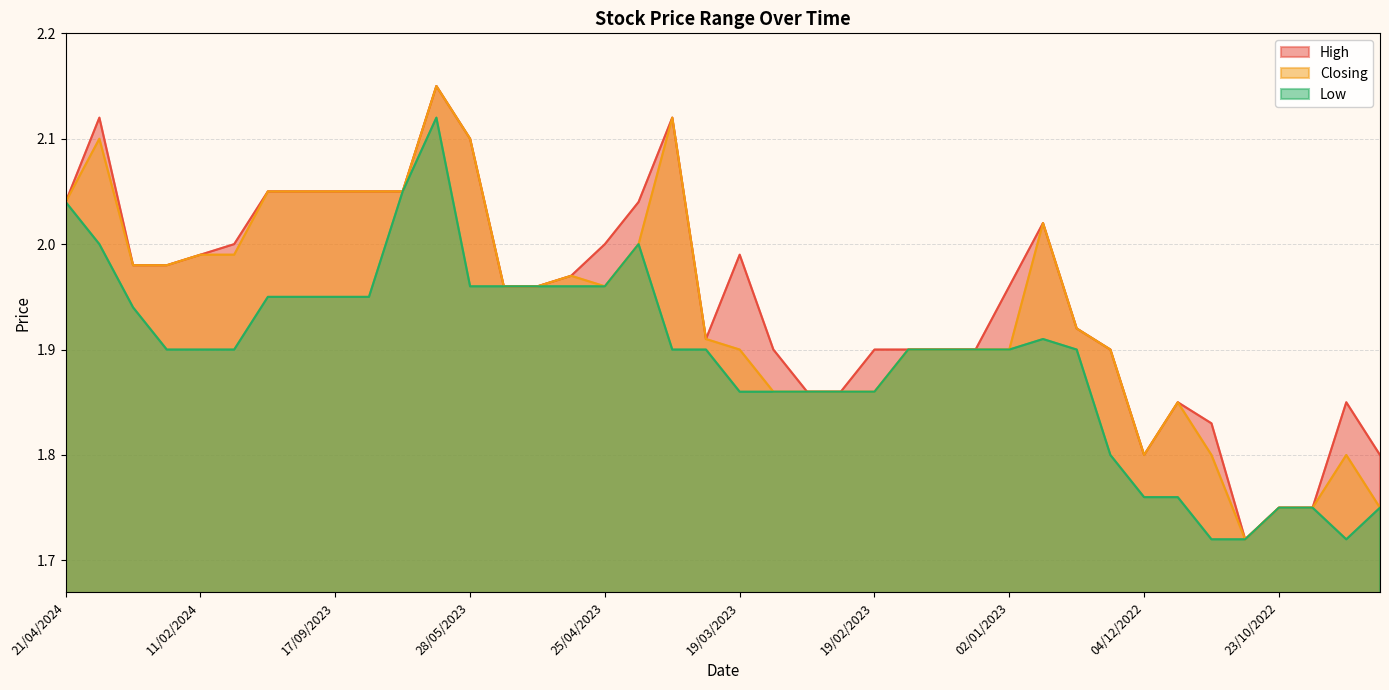

At 01/10/2023, list the series in order from smallest to largest.

Low, High, Closing